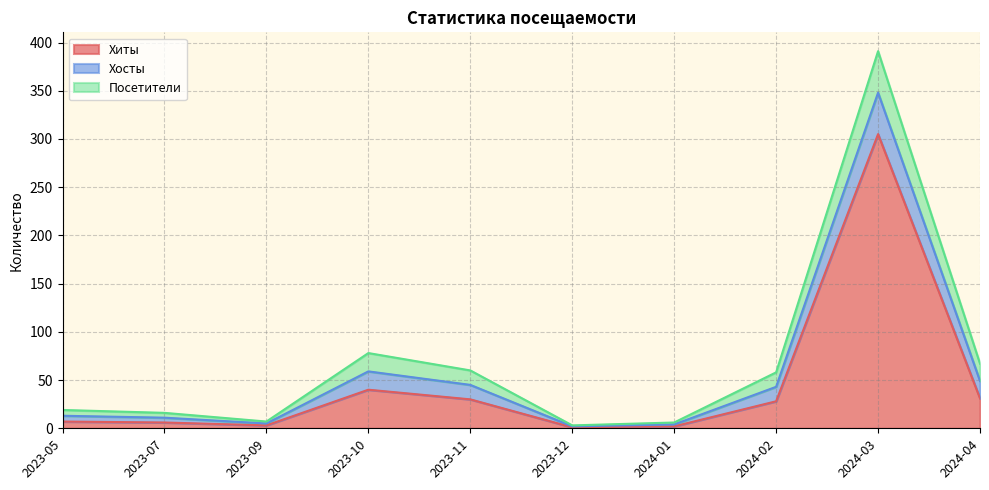

List the labels in order of Посетители value, largest first.

2024-03, 2023-10, 2024-04, 2023-11, 2024-02, 2023-05, 2023-07, 2023-09, 2024-01, 2023-12